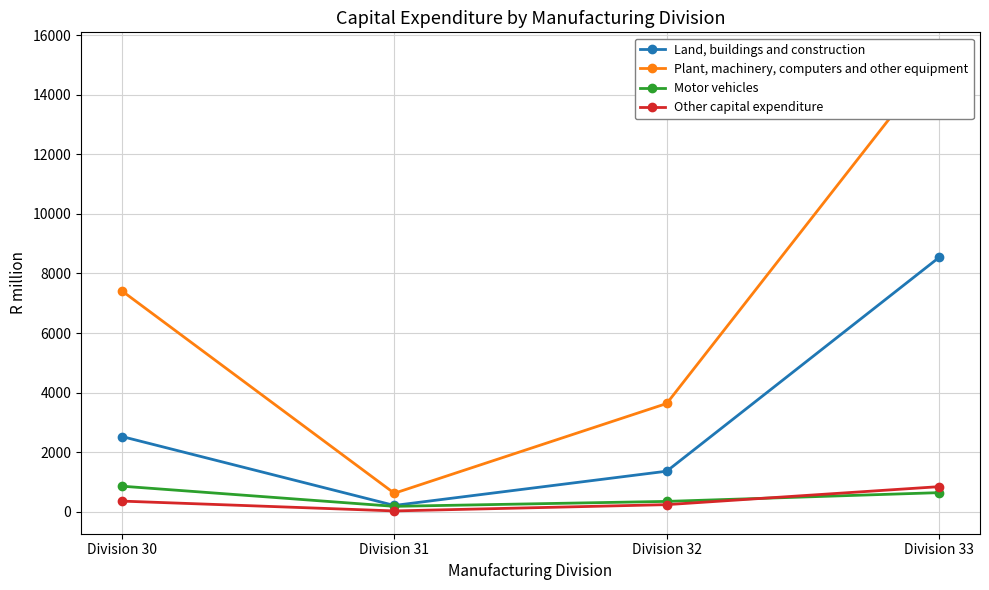

At Division 33, list the series in order from smallest to largest.

Motor vehicles, Other capital expenditure, Land, buildings and construction, Plant, machinery, computers and other equipment